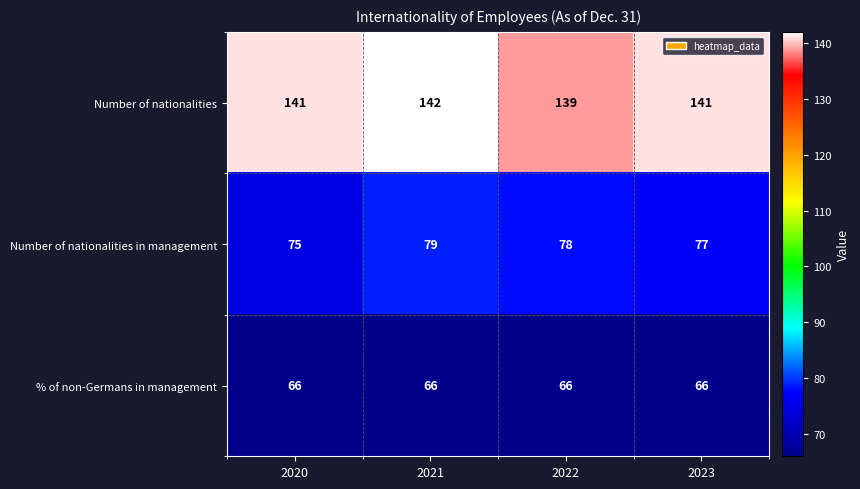

The value of Number of nationalities in management at 2020 is 75. True or false?

True